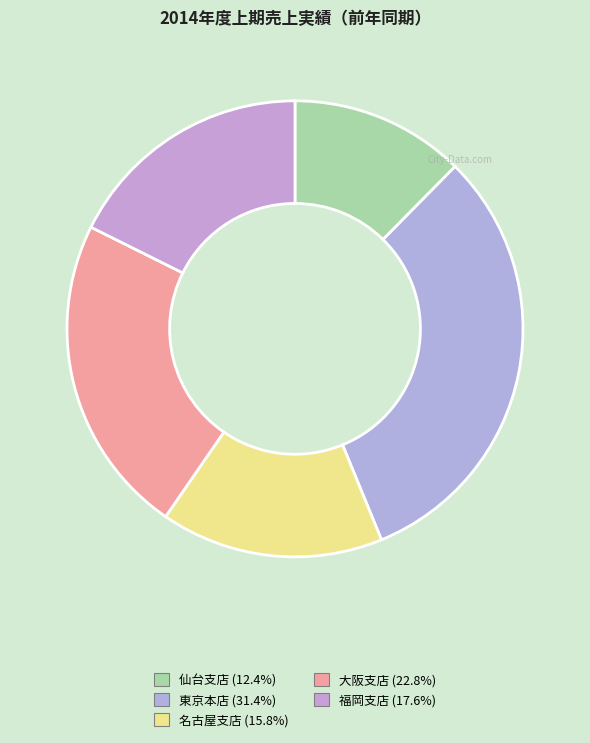

Is it true that 東京本店 is 26% of the pie?

False